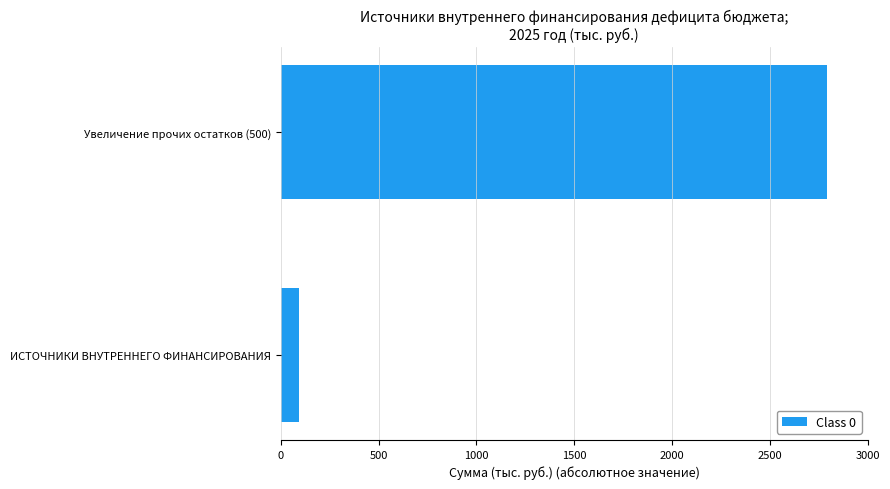

Which has a higher value, ИСТОЧНИКИ ВНУТРЕННЕГО ФИНАНСИРОВАНИЯ or Увеличение прочих остатков (500)?

Увеличение прочих остатков (500)